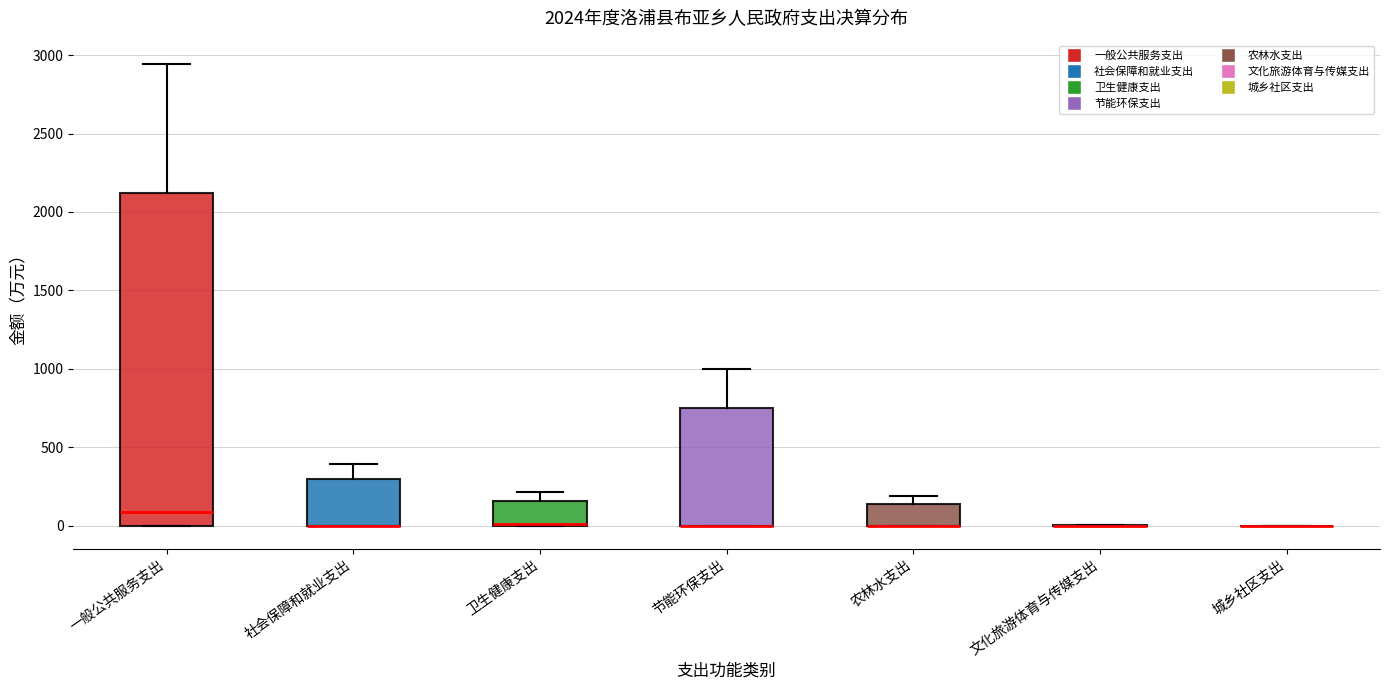

Which box is the tallest, from its lower edge to its upper edge?

一般公共服务支出